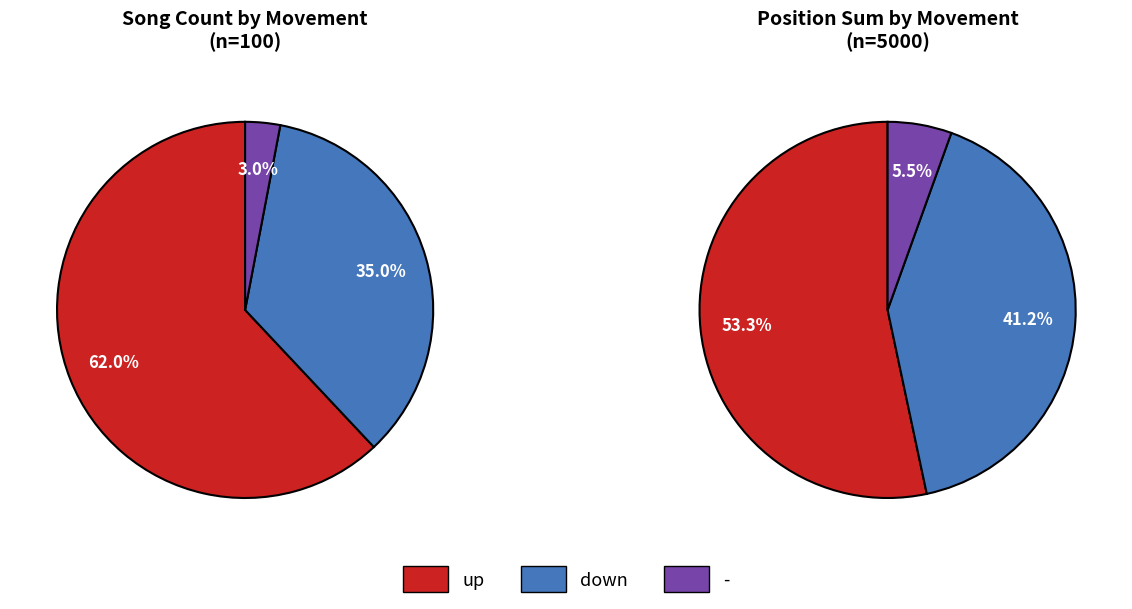

Which category accounts for the majority?

up